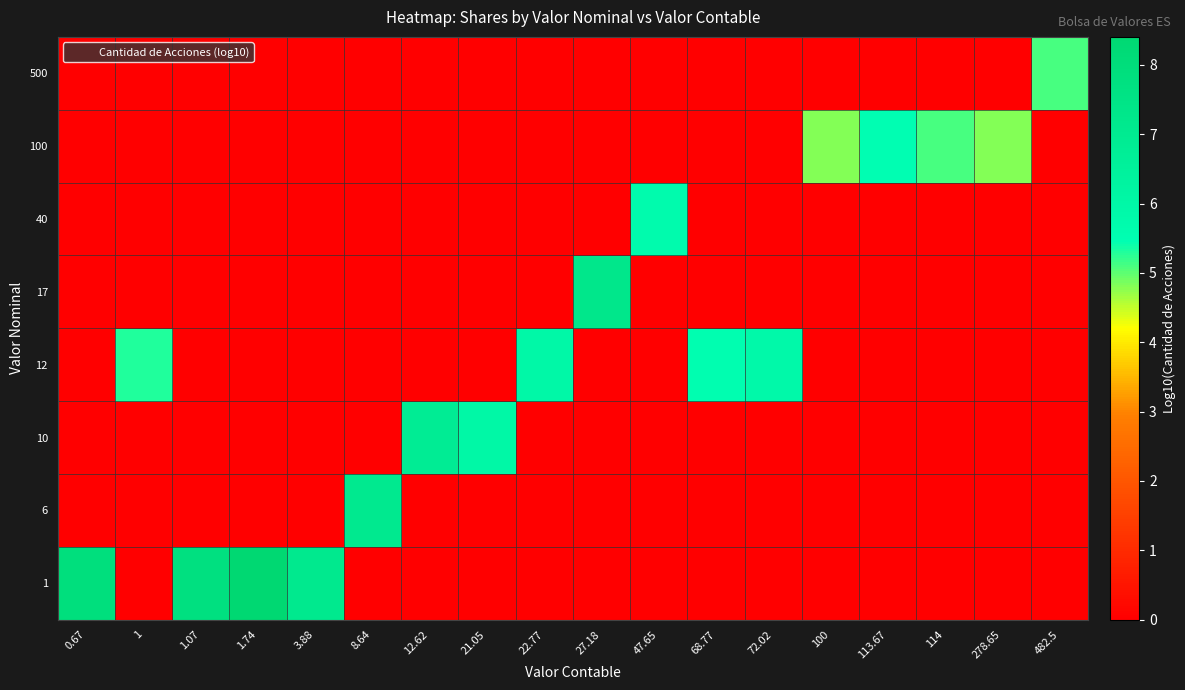

Rank the series at 27.18 from highest to lowest value.

17, 1, 6, 10, 12, 40, 100, 500